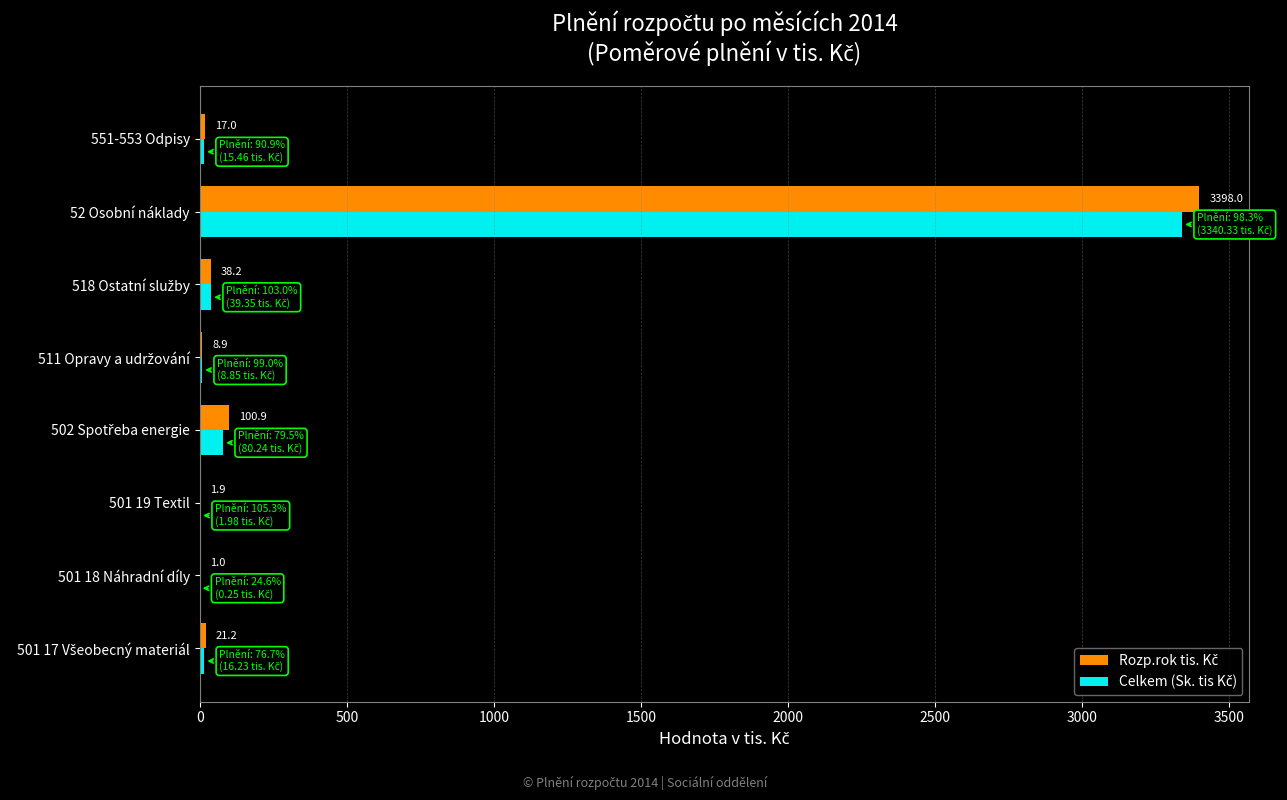

At which category is the sum across all series the highest?

52 Osobní náklady